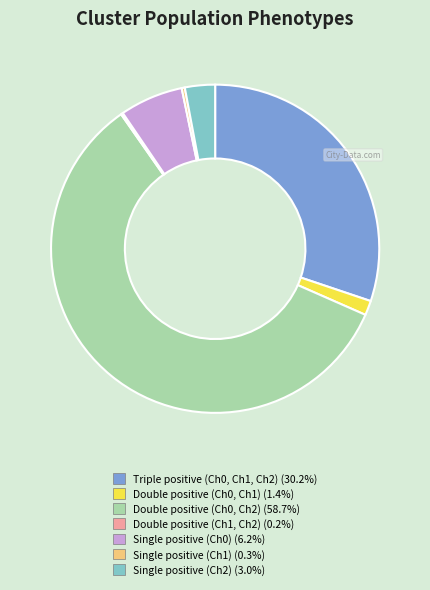

Is it true that Double positive (Ch0, Ch2) is 46% of the pie?

False